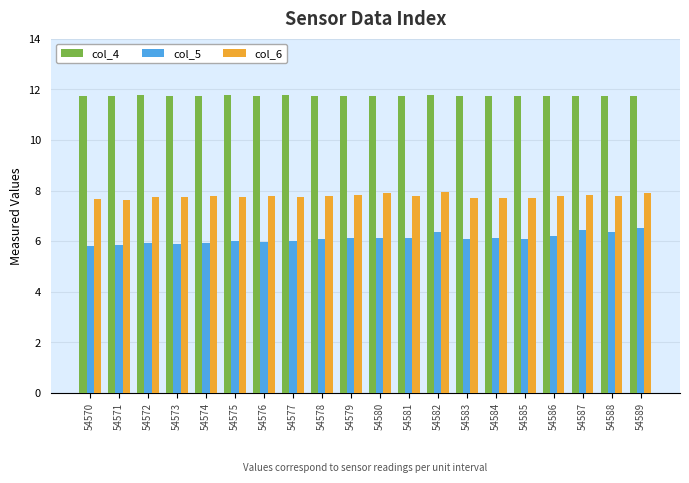

What is the total value across all series at 54584?

25.6